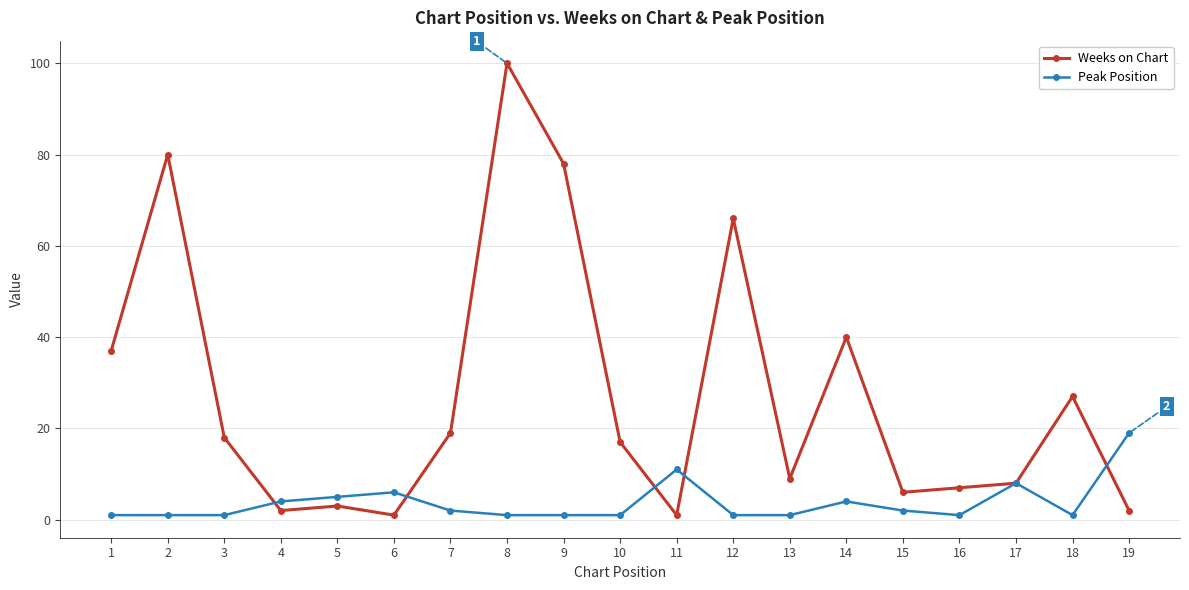

Does the chart display data point markers on the line(s)?

Yes